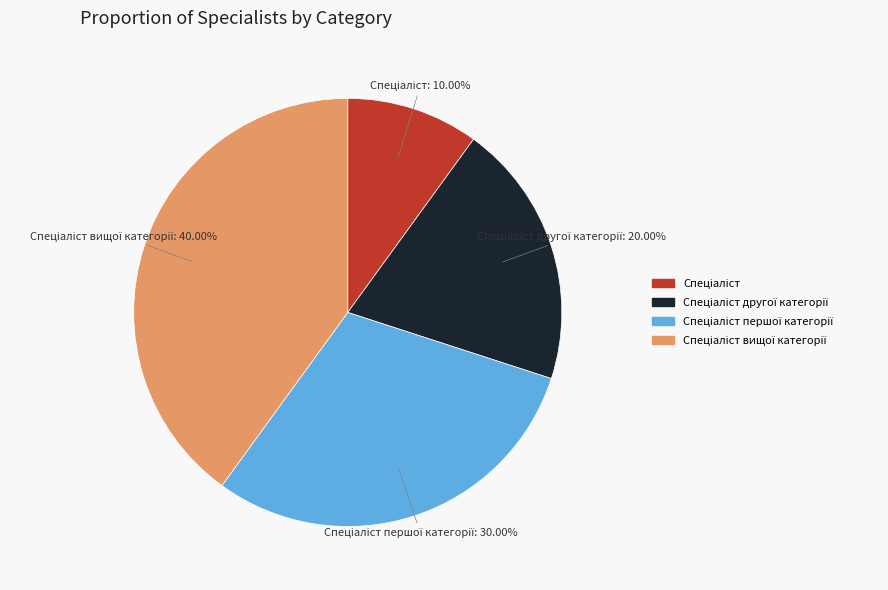

Is there a majority slice in this chart?

No